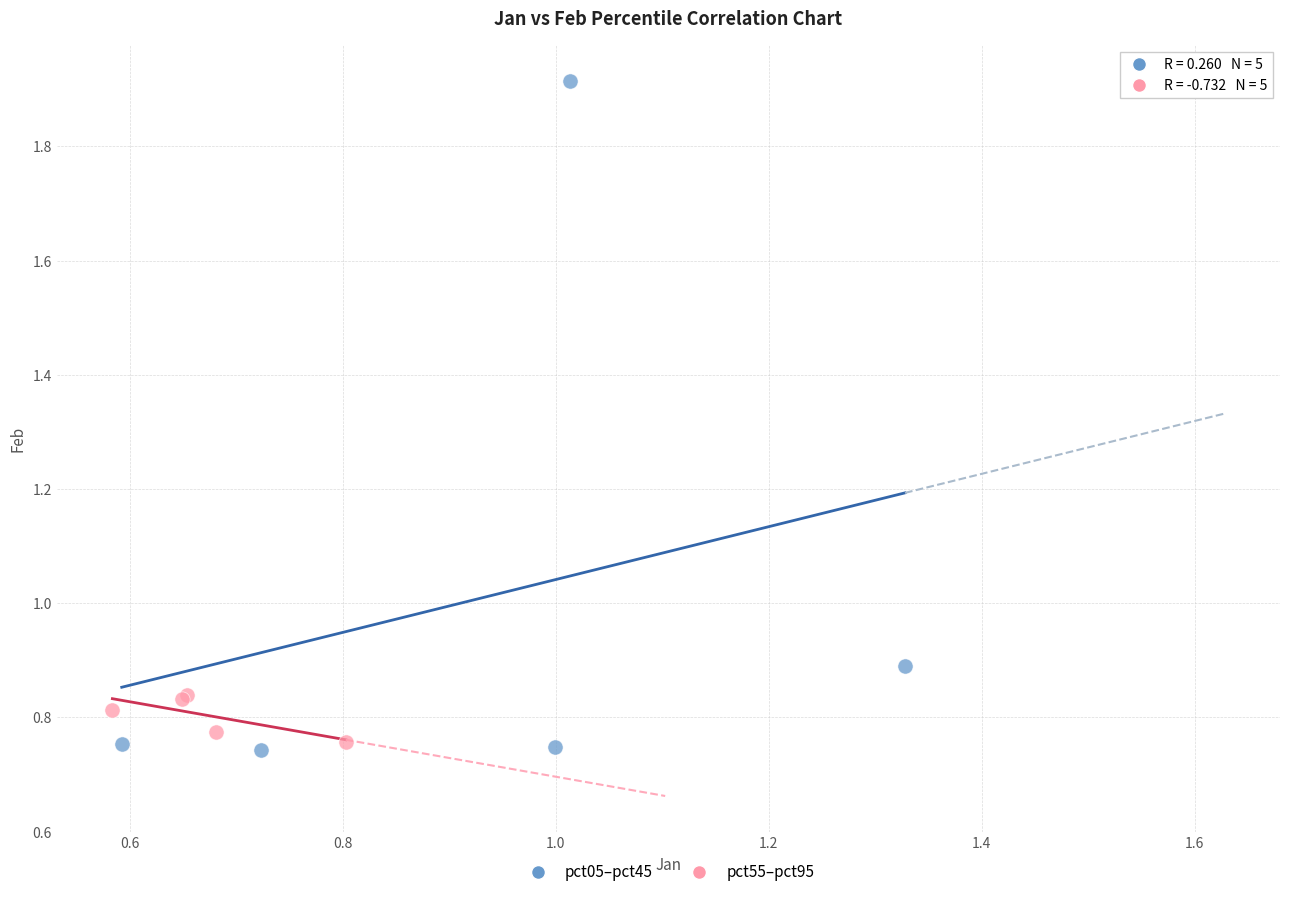

Which series has the widest spread of Y values?

pct05–pct45